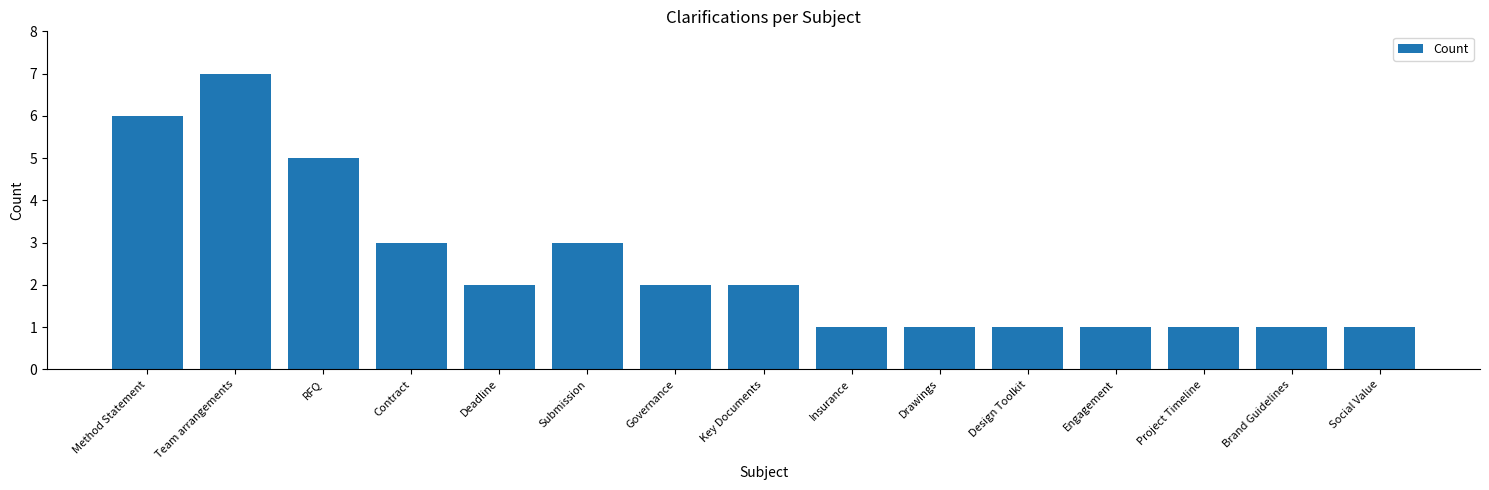

At which category does the chart reach its peak across all series?

Team arrangements